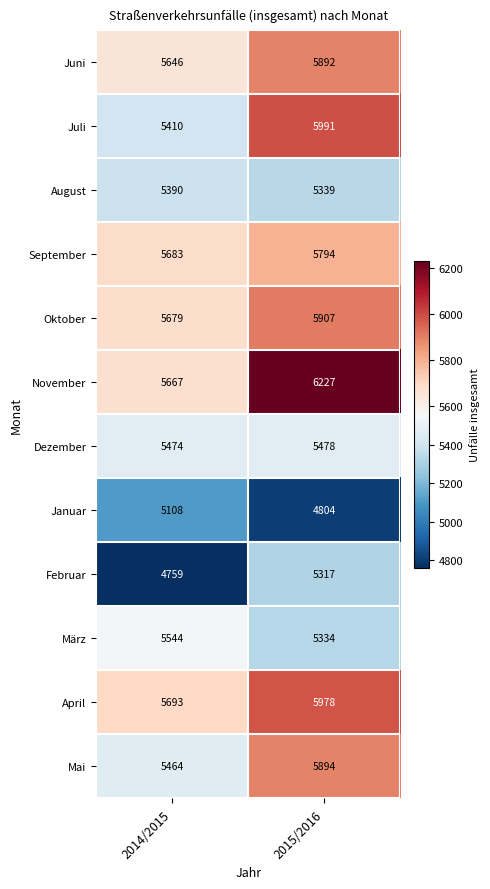

Count the number of data series in this chart.

12